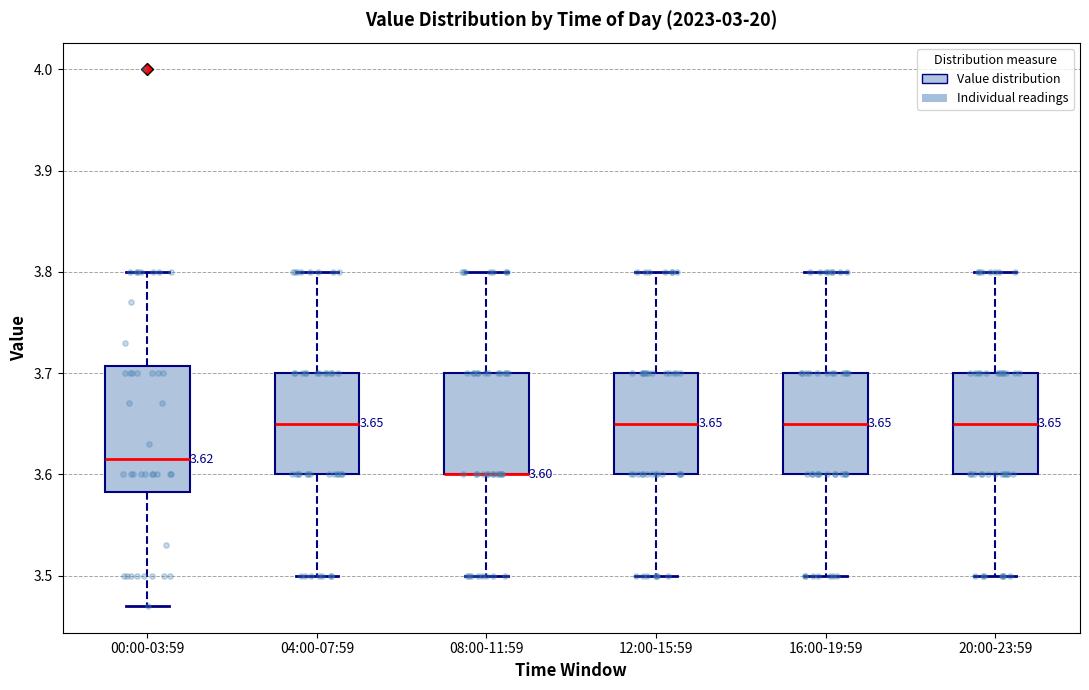

Comparing the boxes themselves (not the whiskers), which one is the tallest?

00:00-03:59